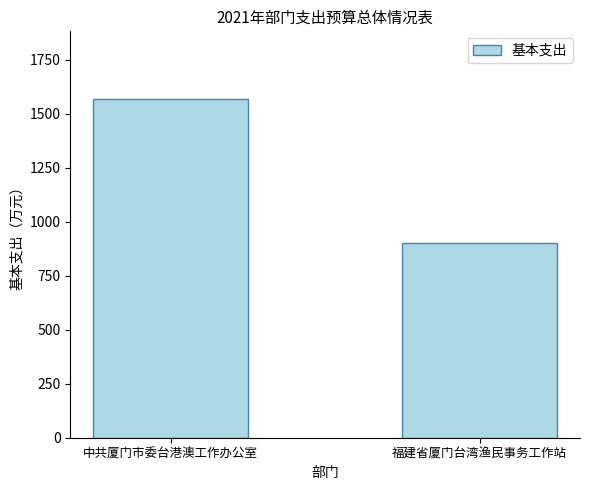

What is the value of the 2nd bar from the left?

901.9